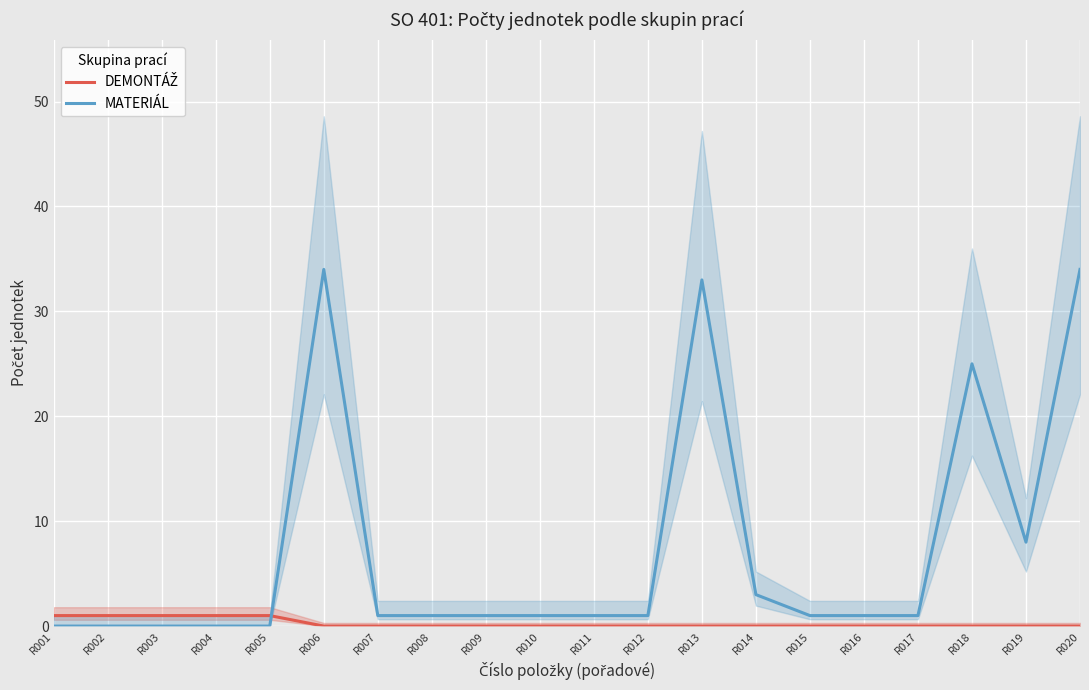

Count the number of categories in the chart.

20